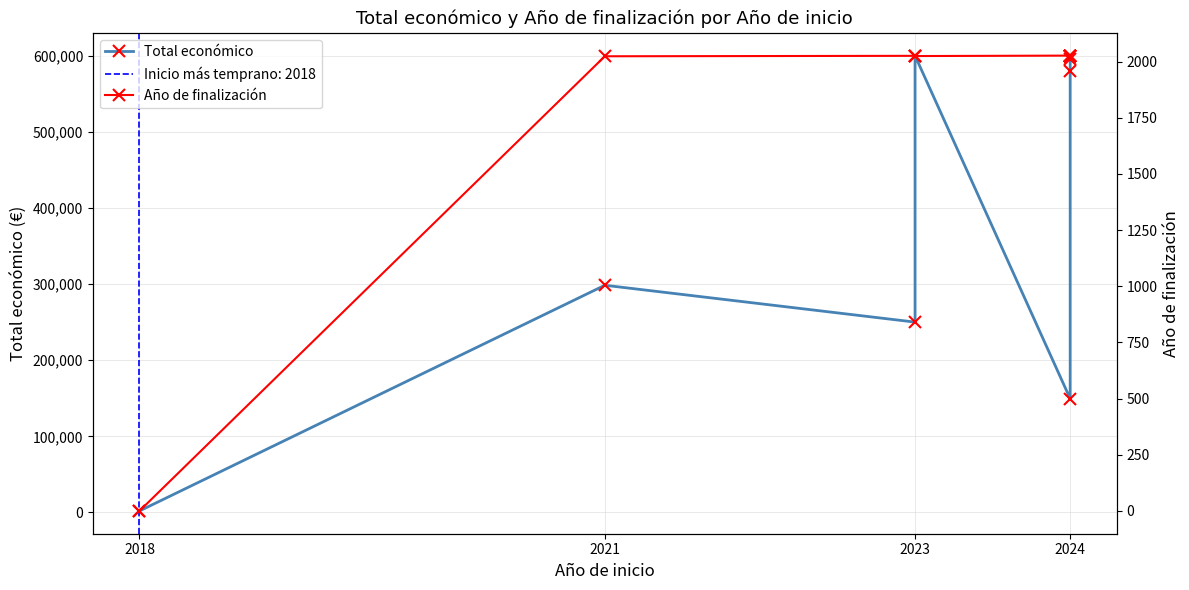

What is the difference between the maximum and minimum values in the Año de finalización series?

2027